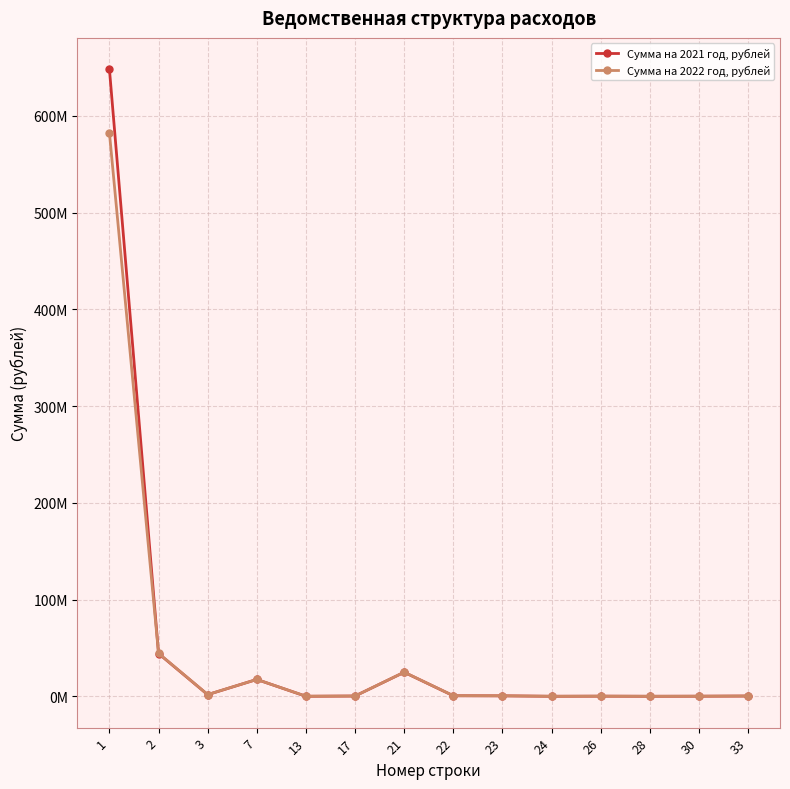

Is this an area chart (filled region under the line)?

No